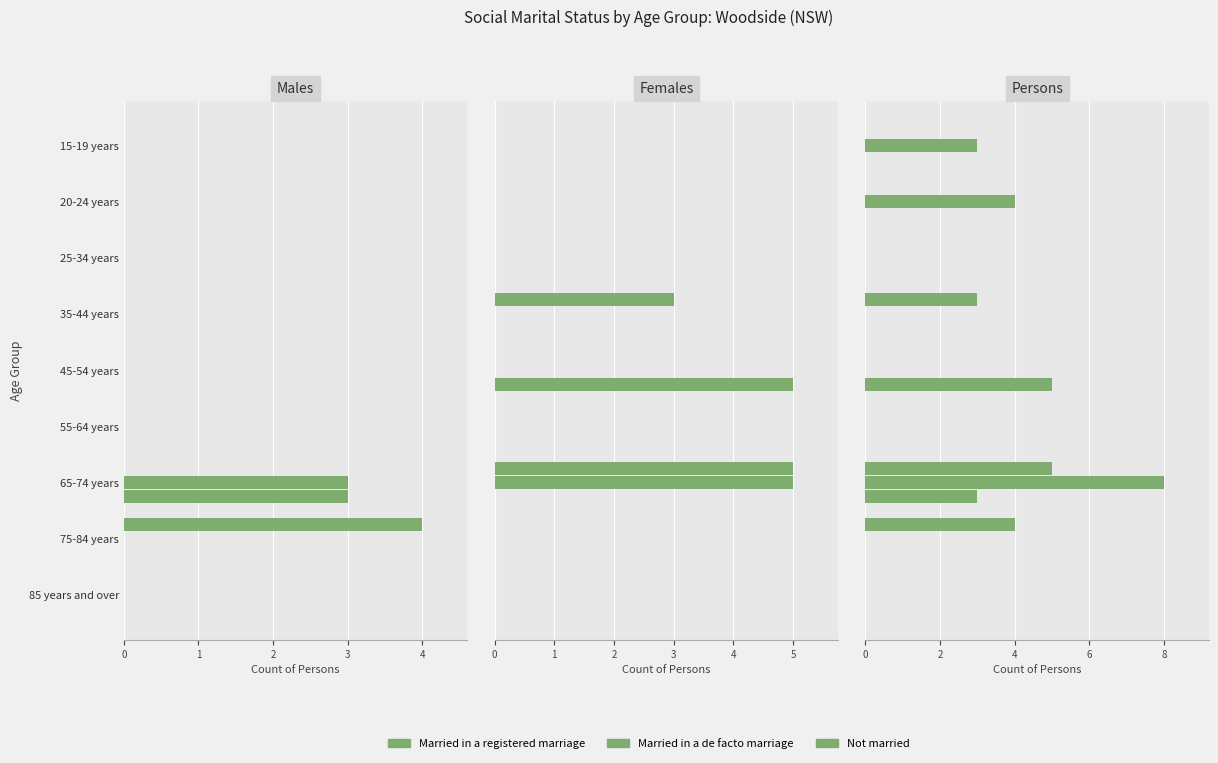

Rank the categories by Married in a de facto marriage value from highest to lowest.

65-74 years, 20-24 years, 15-19 years, 25-34 years, 35-44 years, 45-54 years, 55-64 years, 75-84 years, 85 years and over